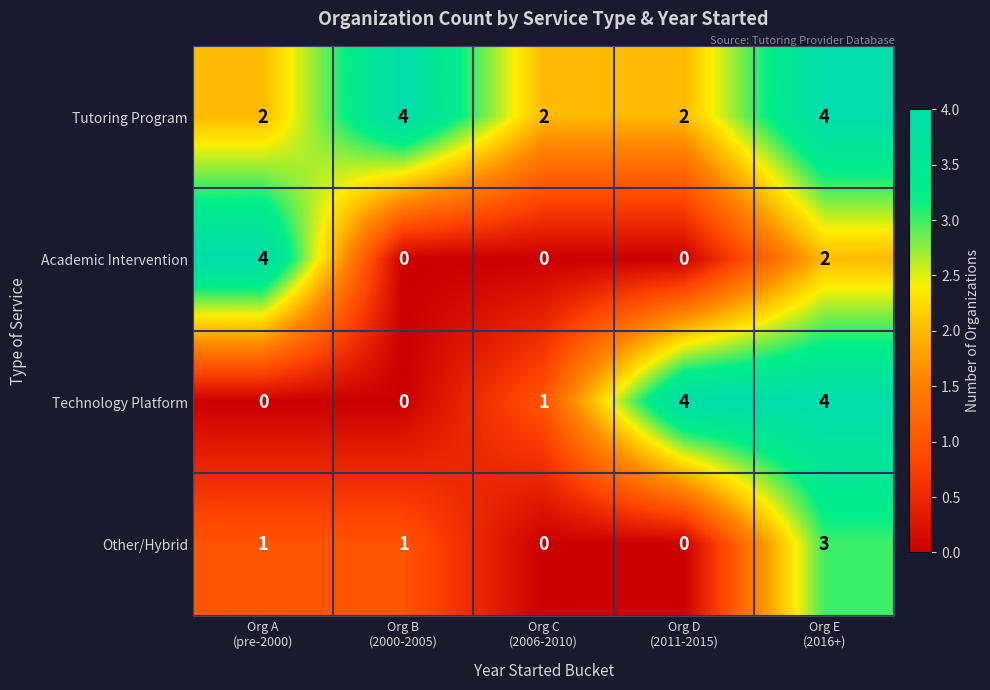

What is the sum of all Other/Hybrid values?

5